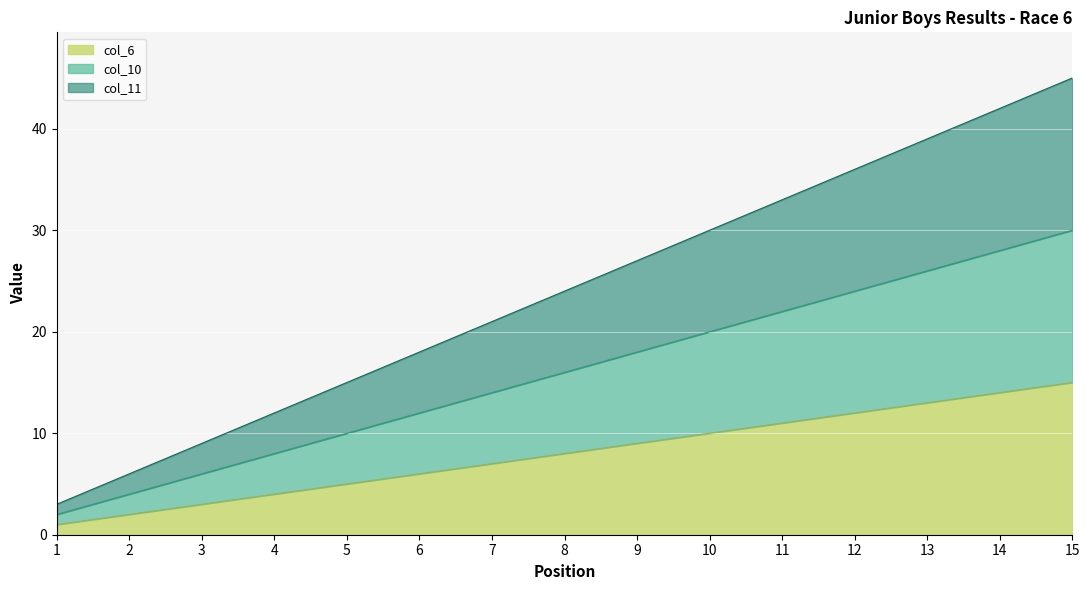

Reading left to right, what are all the values shown in this chart?

col_6: 1=1	2=2	3=3	4=4	5=5	6=6	7=7	8=8	9=9	10=10	11=11	12=12	13=13	14=14	15=15
col_10: 1=2	2=4	3=6	4=8	5=10	6=12	7=14	8=16	9=18	10=20	11=22	12=24	13=26	14=28	15=30
col_11: 1=3	2=6	3=9	4=12	5=15	6=18	7=21	8=24	9=27	10=30	11=33	12=36	13=39	14=42	15=45